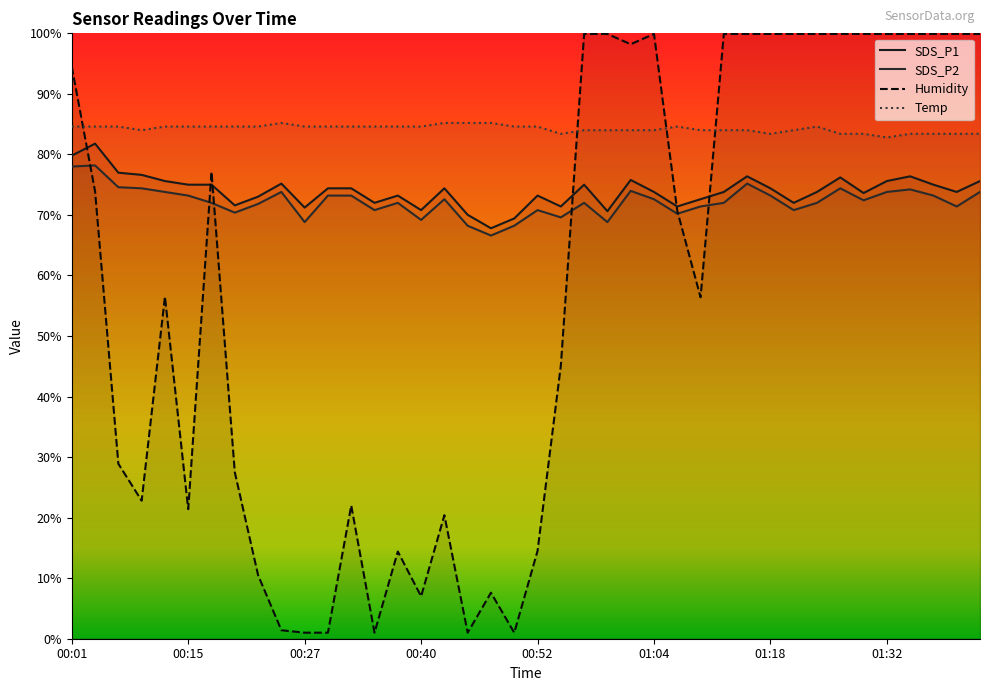

Which series changed the most between 00:27 and 01:04?

Humidity